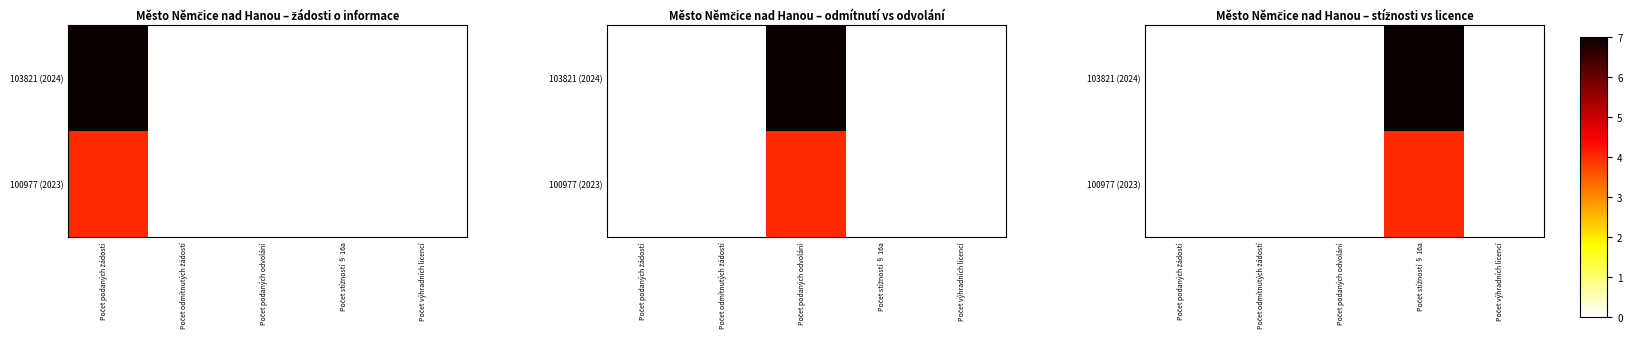

What is the highest value of the 103821 (2024) series?

7